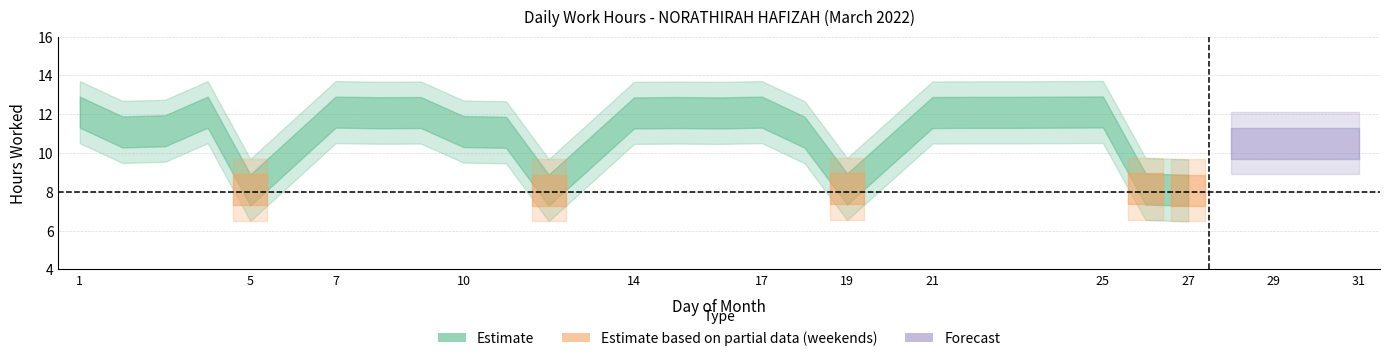

Which has a higher value, 27 or 22?

22